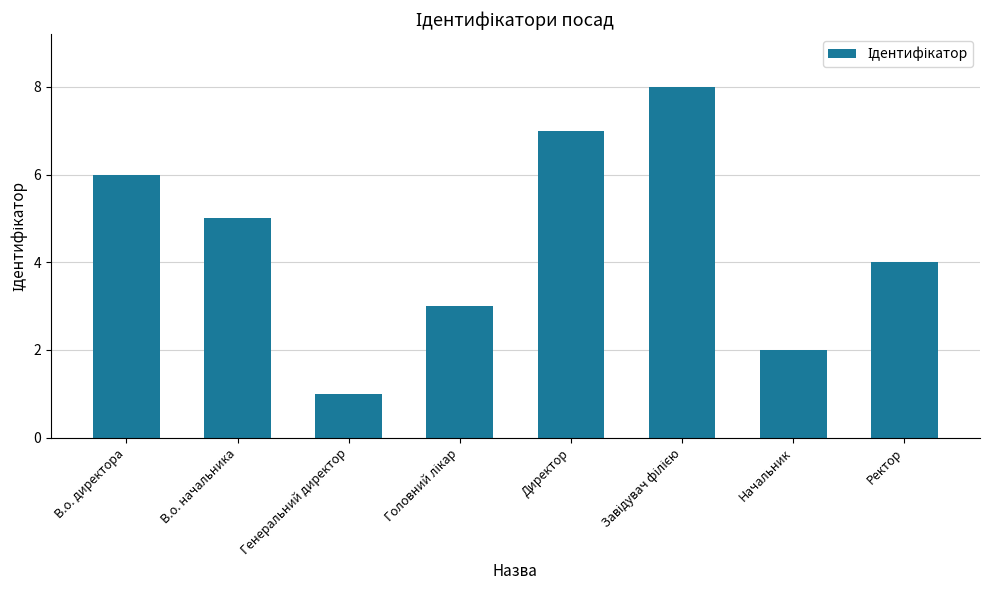

Read the value at В.о. начальника.

5